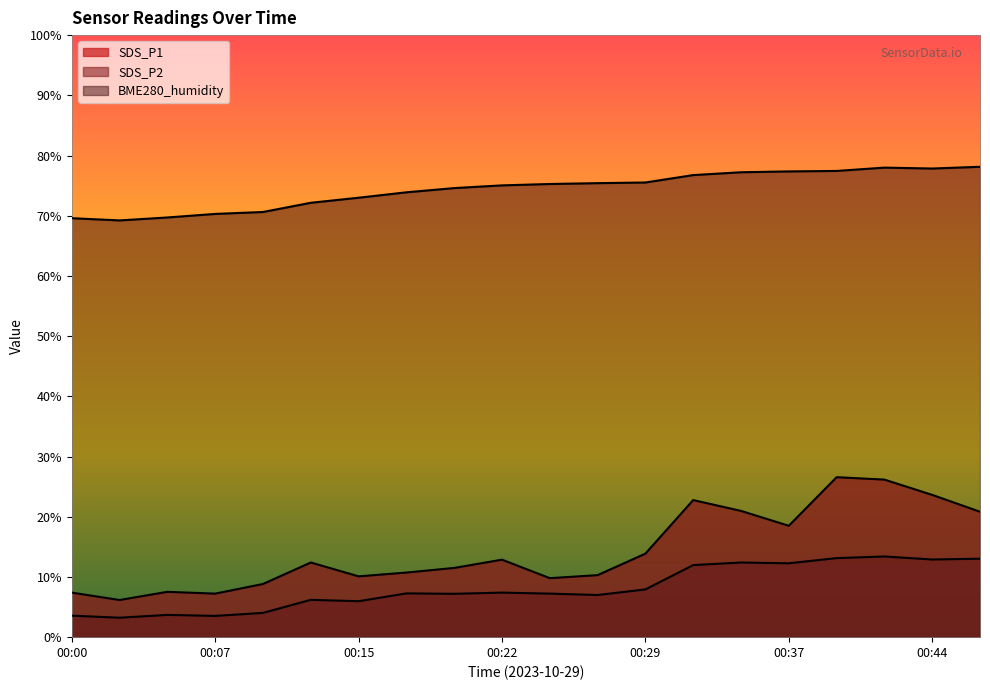

True or false: BME280_humidity has a value of 110.1 at 00:22.

False